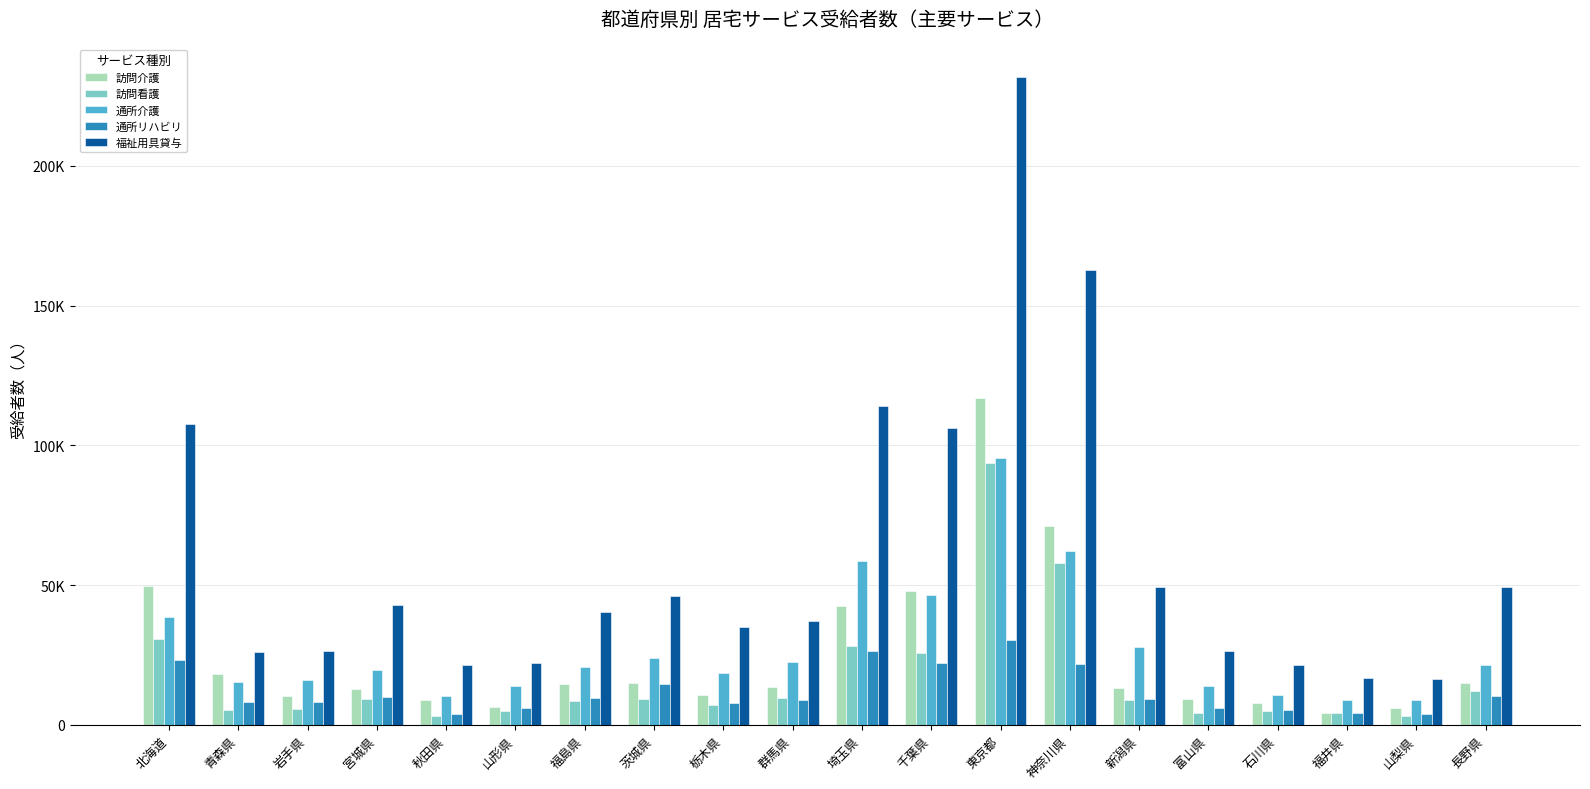

List the labels in order of 福祉用具貸与 value, smallest first.

山梨県, 福井県, 秋田県, 石川県, 山形県, 青森県, 岩手県, 富山県, 栃木県, 群馬県, 福島県, 宮城県, 茨城県, 新潟県, 長野県, 千葉県, 北海道, 埼玉県, 神奈川県, 東京都